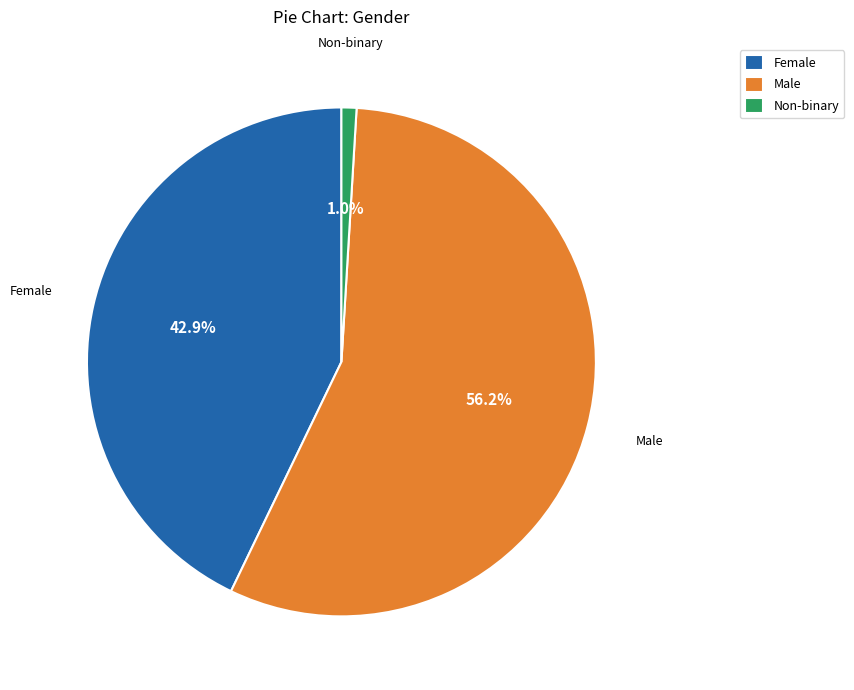

To the nearest percent, what is the difference between the largest and smallest slice percentages?

55%